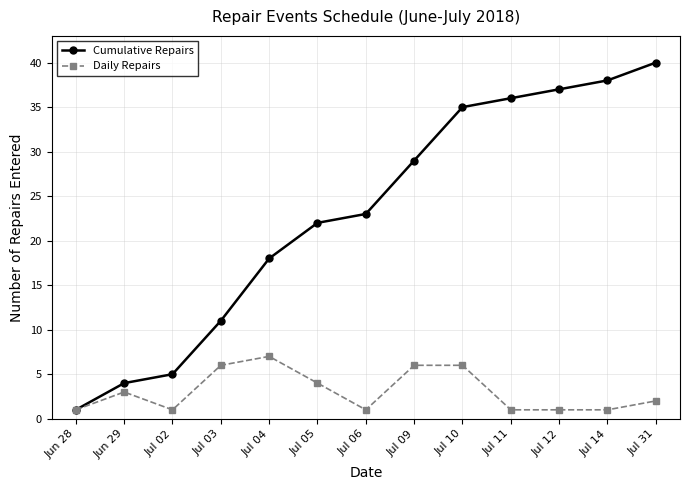

At which label is Daily Repairs closest to 4?

Jul 05